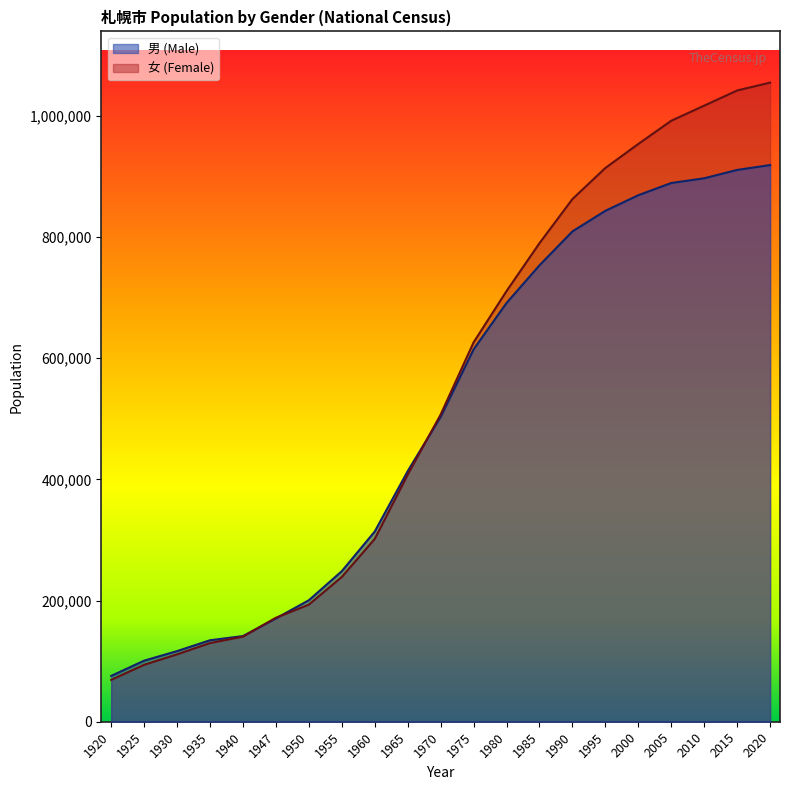

What is the spread (max minus min) of values at 2010?

119845